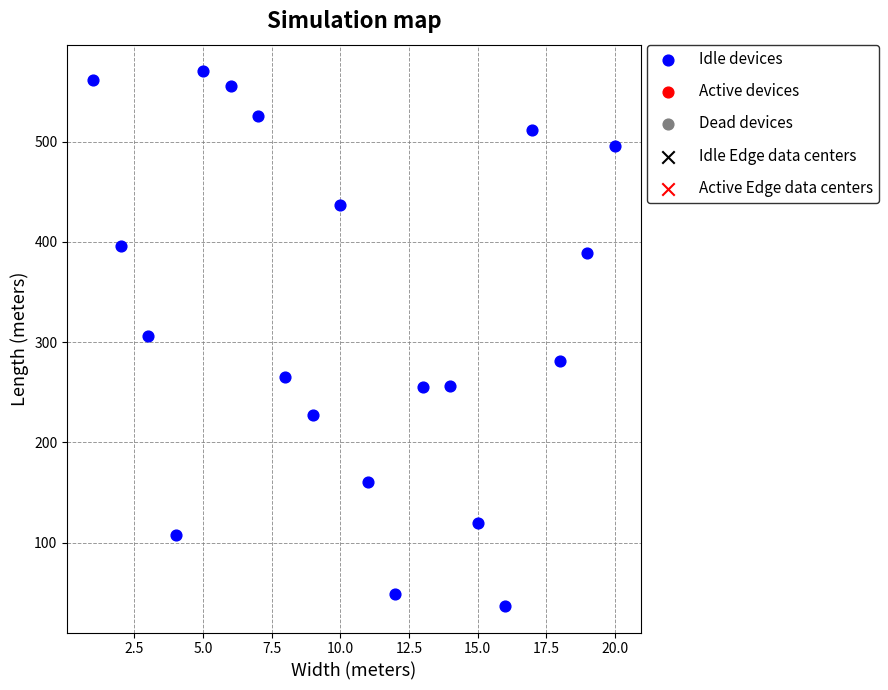

What is the range of Y values (max minus min)?

533